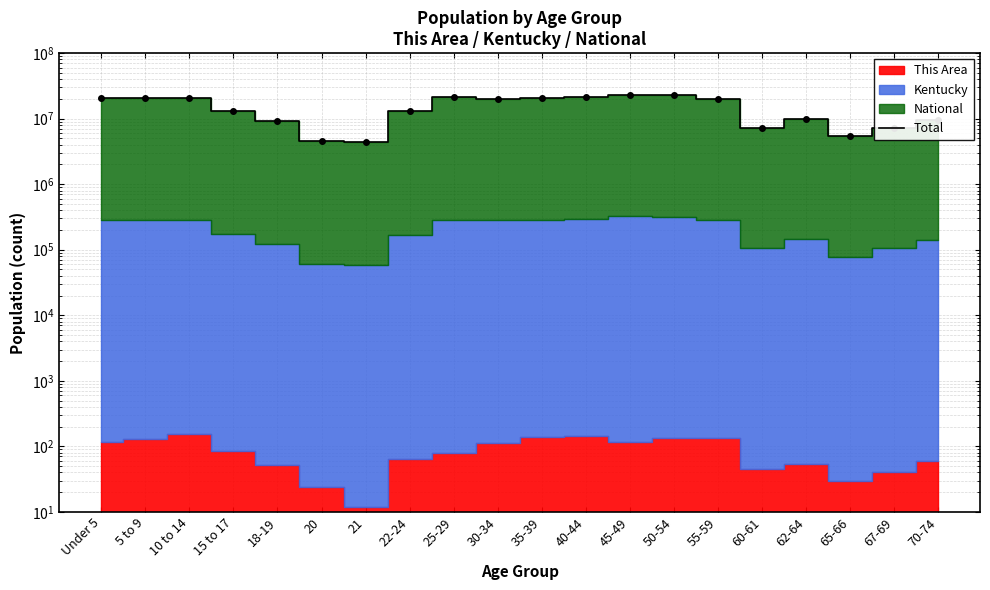

How many lines are shown in the chart?

1